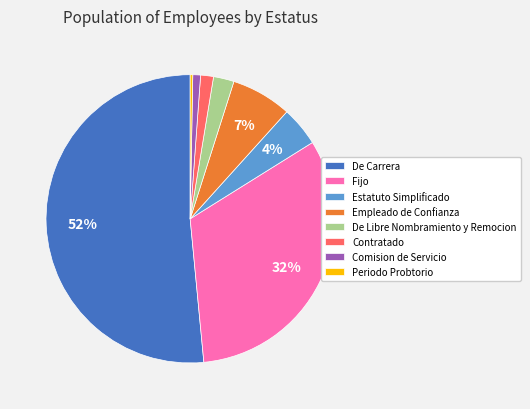

What percentage is the Fijo slice, to the nearest percent?

32%